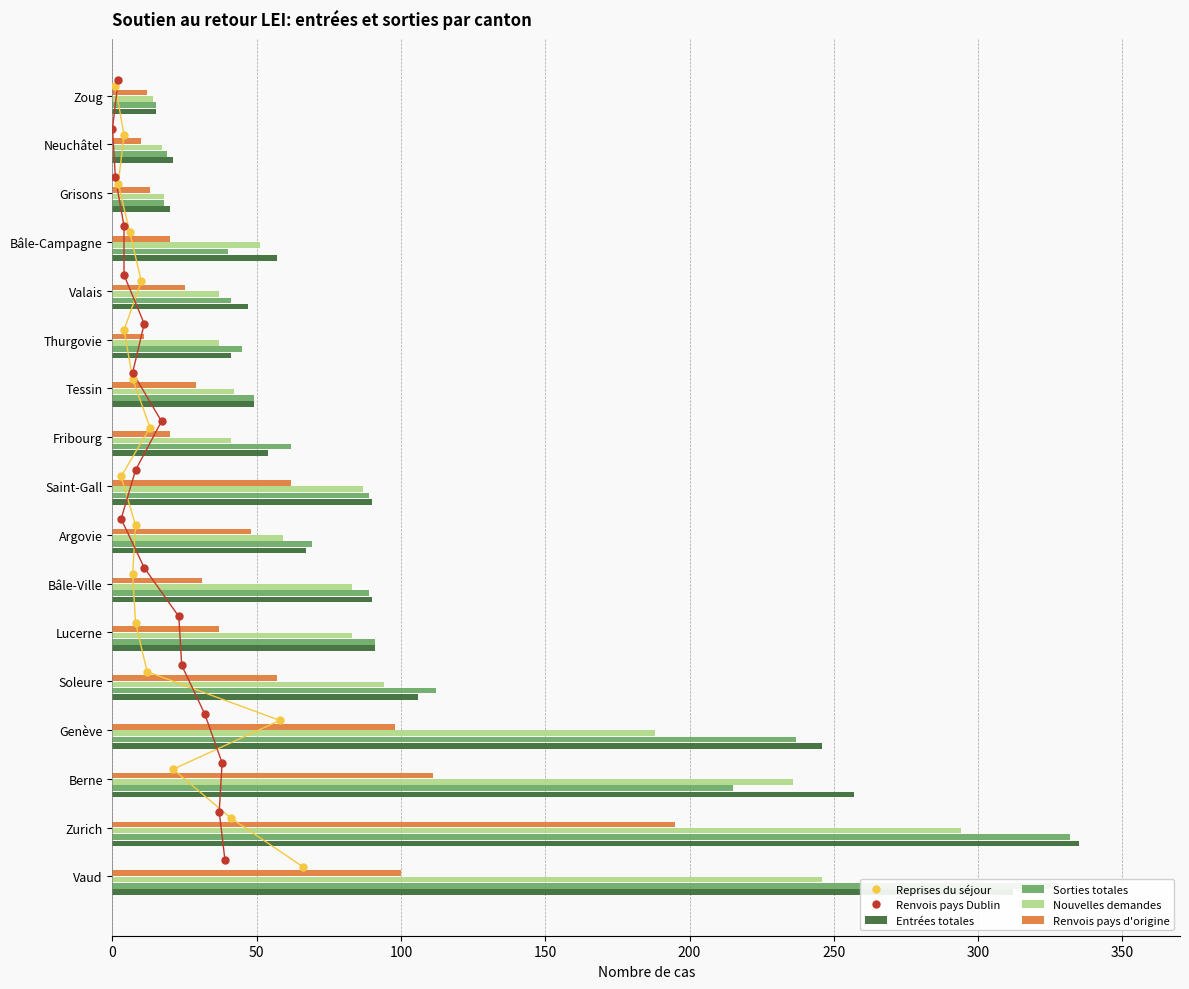

What is the approximate value of Renvois pays Dublin at 11?

11.3